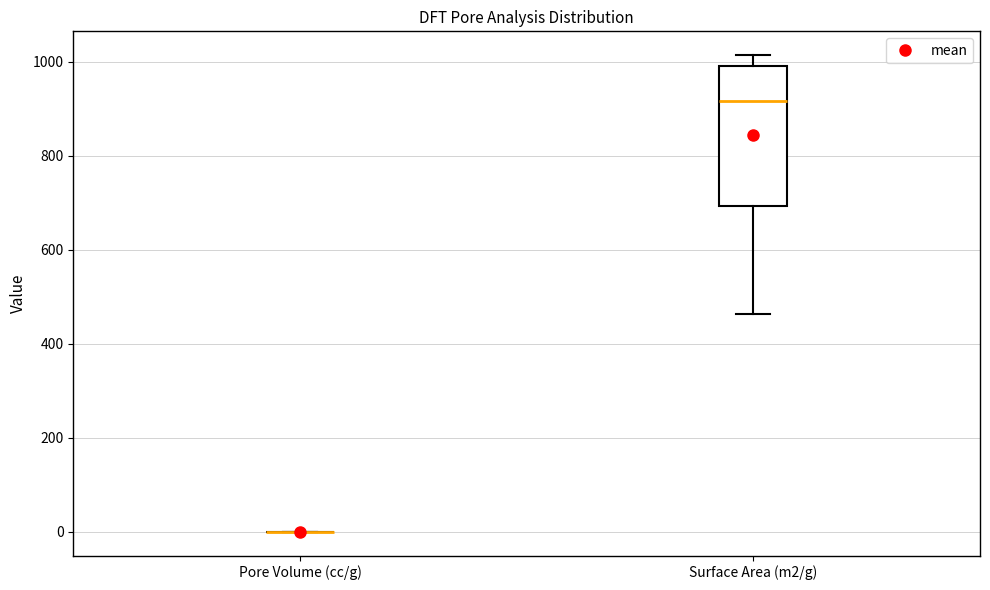

Reading left to right, read every box against the y-axis: the position of its median line, the range the box covers, and the ends of its whiskers. The values are not printed on the chart, so give them approximately, as read against the axis.

Pore Volume (cc/g): box collapsed to a line at 0, whiskers 0 to 0
Surface Area (m2/g): median 920, box 700 to 1000, whiskers 460 to 1020